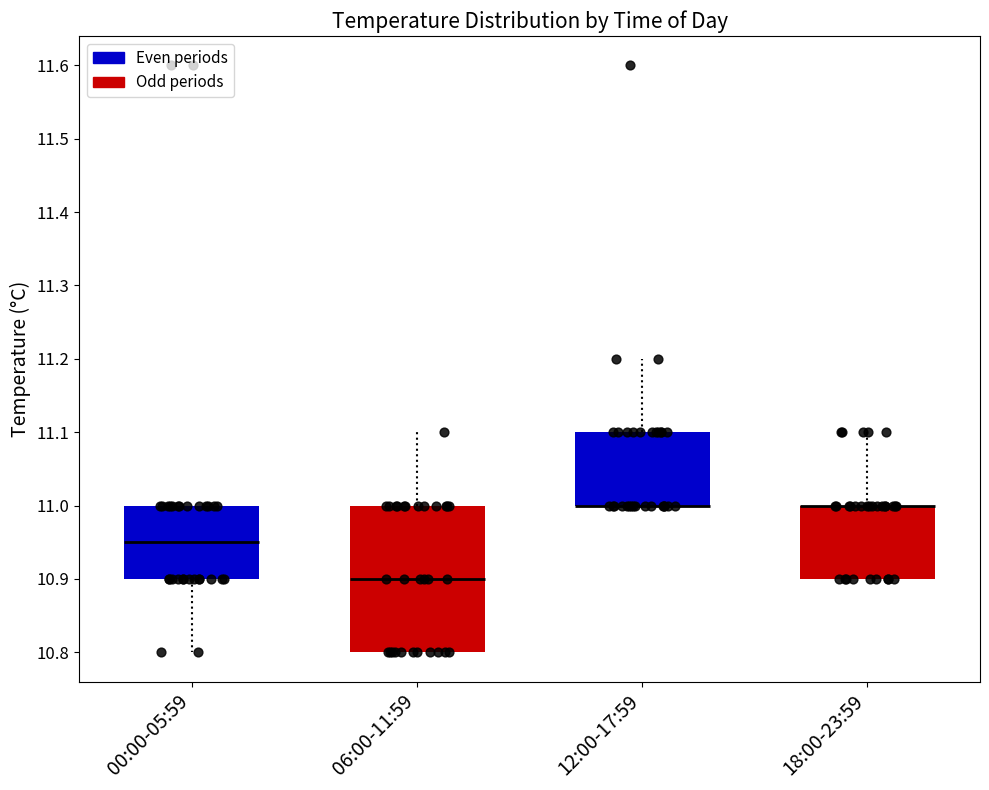

Reading left to right, read every box against the y-axis: the position of its median line, the range the box covers, and the ends of its whiskers. The values are not printed on the chart, so give them approximately, as read against the axis.

00:00-05:59: median 10.95, box 10.90 to 11.00, whiskers 10.80 to 11.00
06:00-11:59: median 10.90, box 10.80 to 11.00, whiskers 10.80 to 11.10
12:00-17:59: median 11.00 (drawn on the box's lower edge), box 11.00 to 11.10, whiskers 11.00 to 11.20
18:00-23:59: median 11.00 (drawn on the box's upper edge), box 10.90 to 11.00, whiskers 10.90 to 11.10